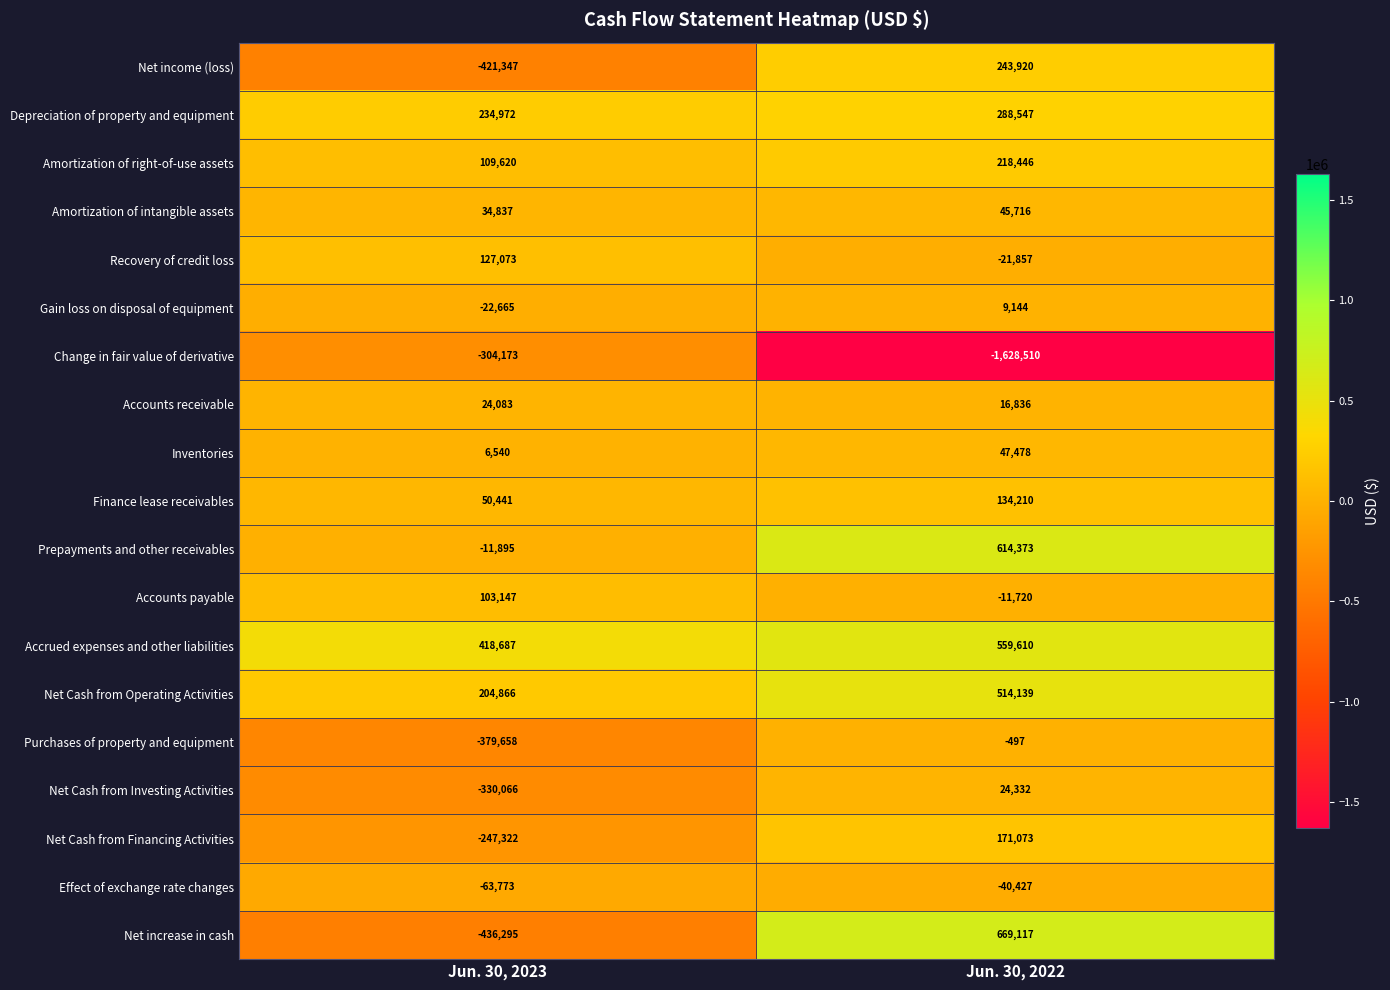

At Jun. 30, 2022, list the series in order from smallest to largest.

Change in fair value of derivative, Effect of exchange rate changes, Recovery of credit loss, Accounts payable, Purchases of property and equipment, Gain loss on disposal of equipment, Accounts receivable, Net Cash from Investing Activities, Amortization of intangible assets, Inventories, Finance lease receivables, Net Cash from Financing Activities, Amortization of right-of-use assets, Net income (loss), Depreciation of property and equipment, Net Cash from Operating Activities, Accrued expenses and other liabilities, Prepayments and other receivables, Net increase in cash